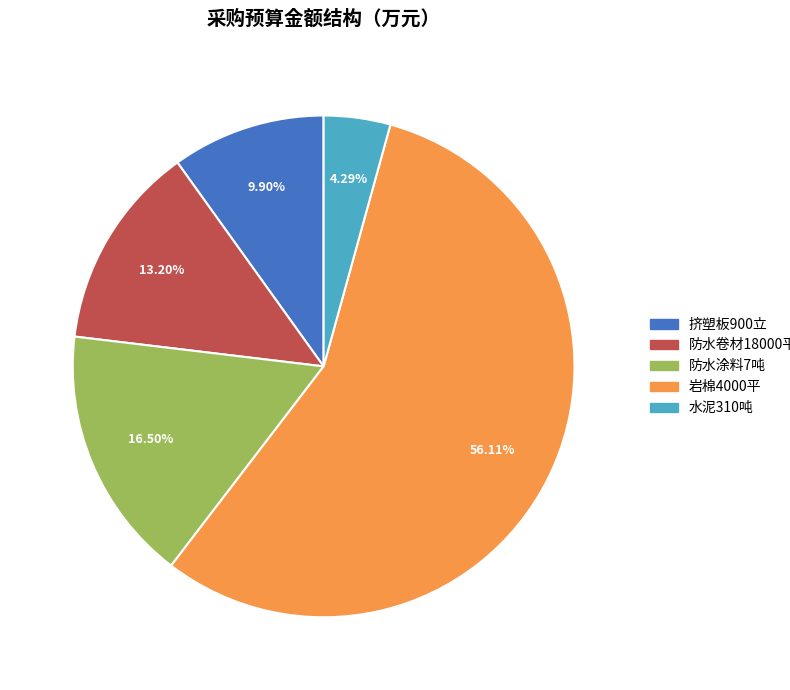

Is it true that 挤塑板900立 is 10% of the pie?

True